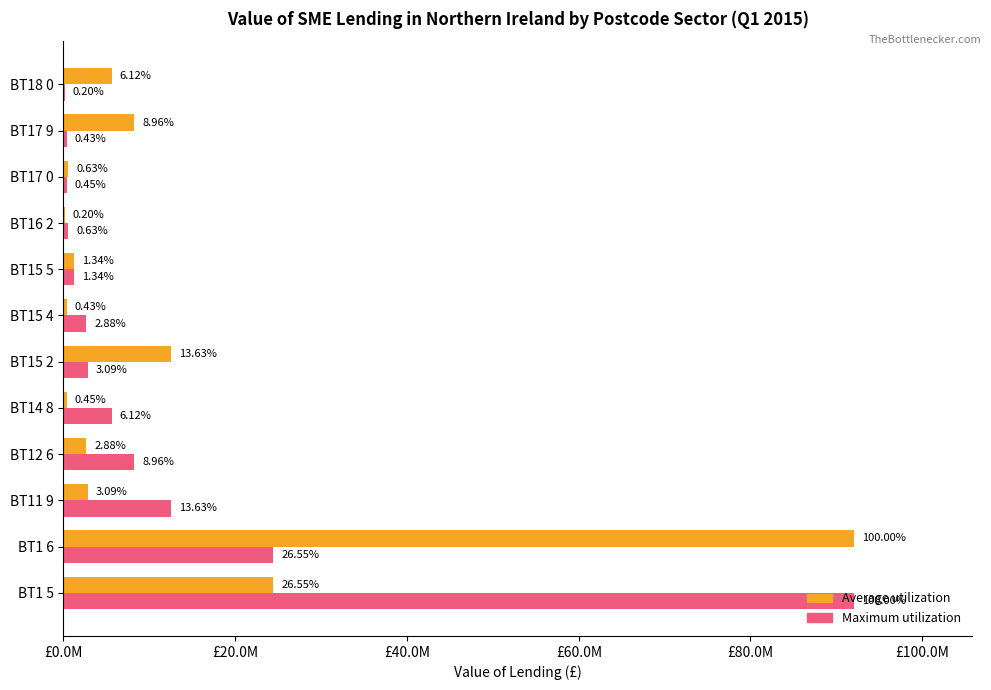

What are all the series names shown in the legend?

Average utilization, Maximum utilization